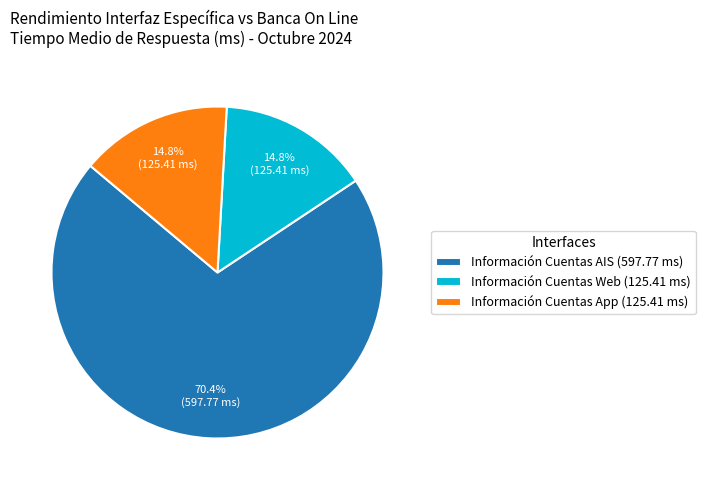

To the nearest percent, what portion does Información Cuentas AIS represent?

70%